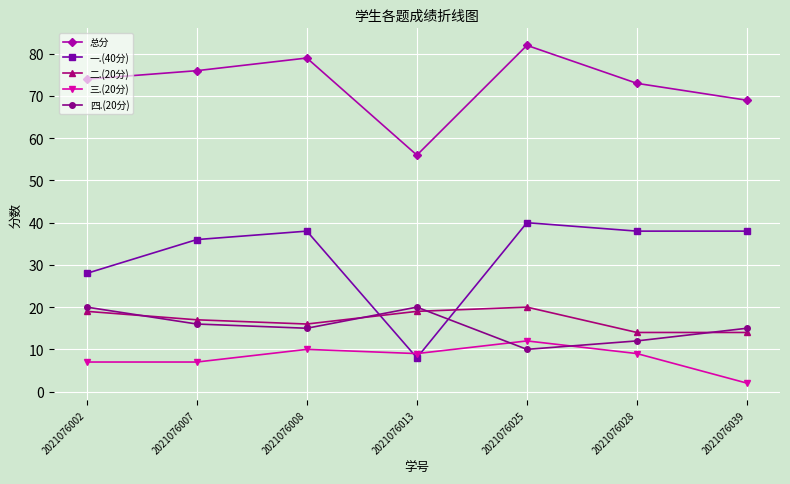

The value of 四.(20分) at 2021076008 is 22. True or false?

False